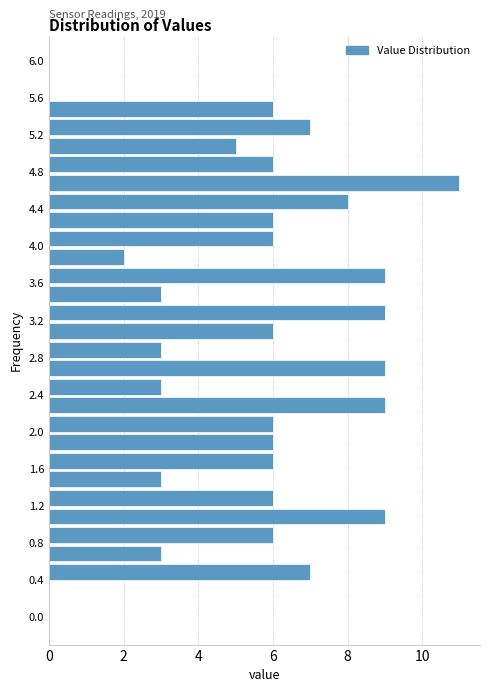

Which range on the y-axis has the longest bar?

4.6 to 4.8